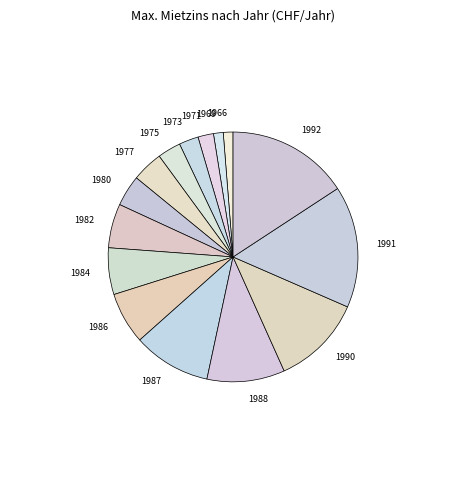

Is there any slice that represents more than half of the pie?

No